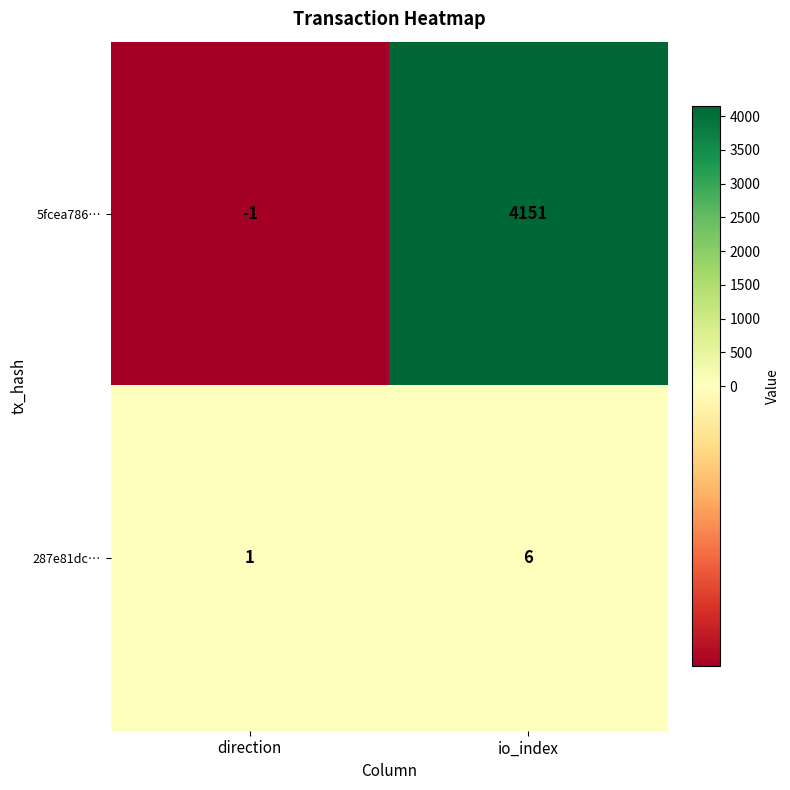

Count the number of categories in the chart.

2